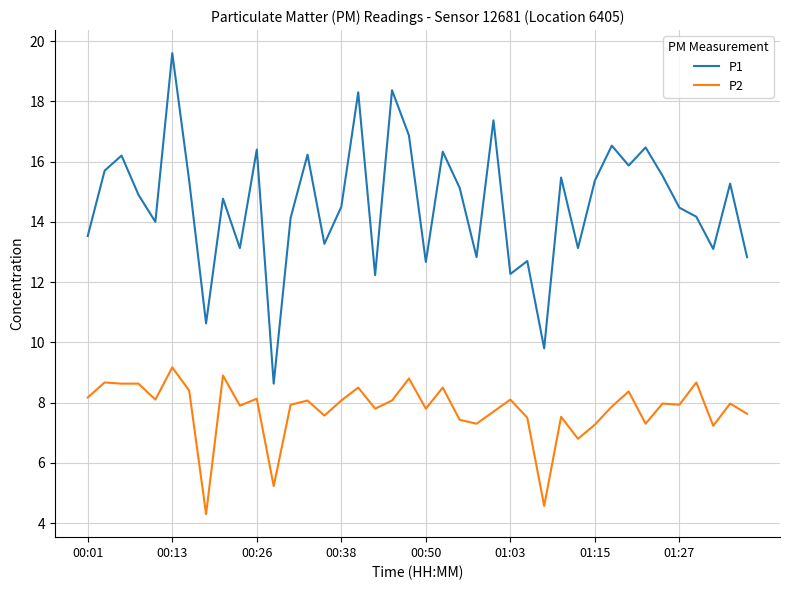

Which series has the widest spread of values?

P1